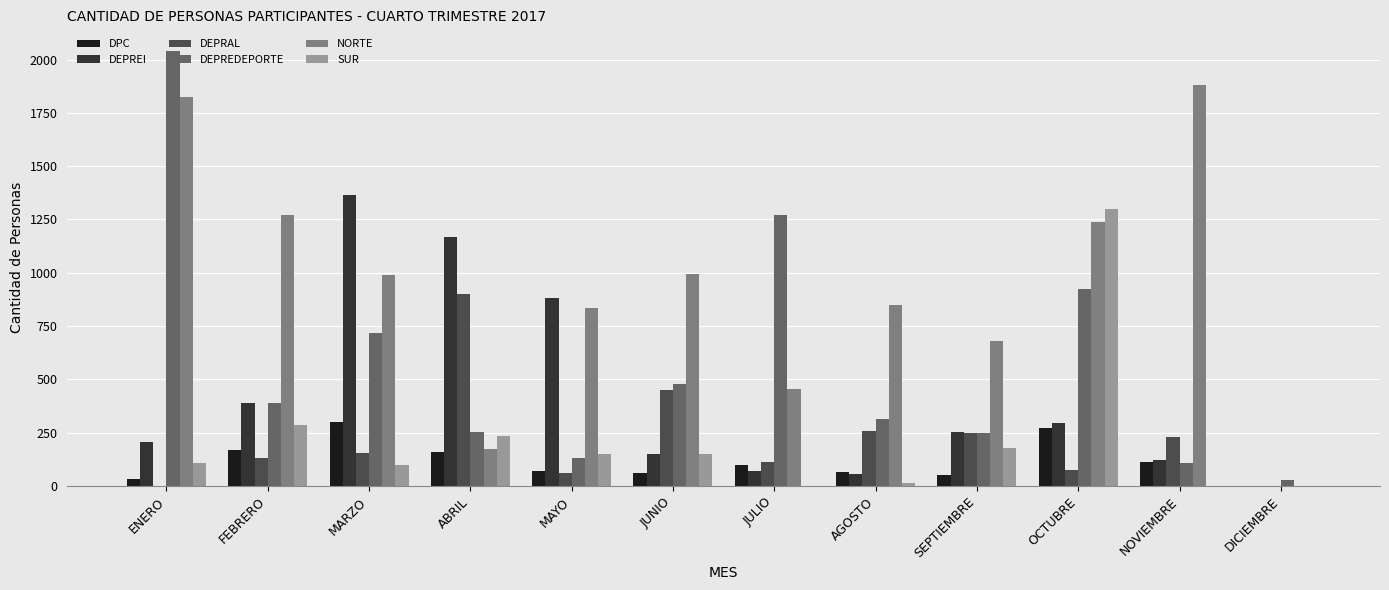

Where does the DPC series first go above 99?

FEBRERO